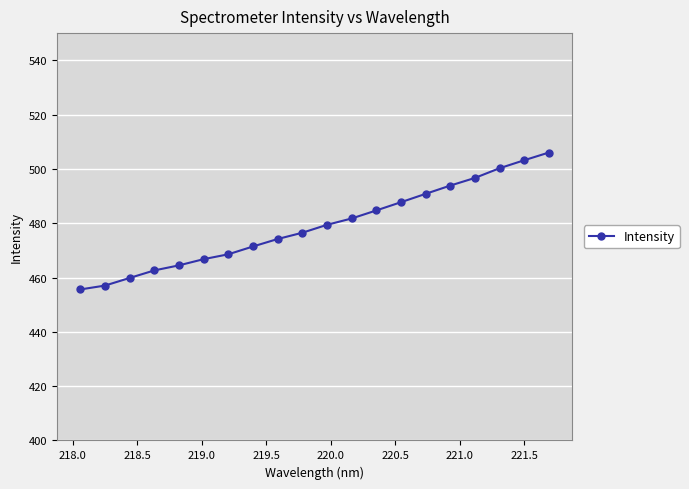

Reading left to right, transcribe all the data shown in this chart.

455.6	457.0	459.8	462.6	464.5	466.8	468.6	471.4	474.2	476.5	479.4	481.7	484.7	487.7	490.8	493.9	496.7	500.2	503.2	506.0